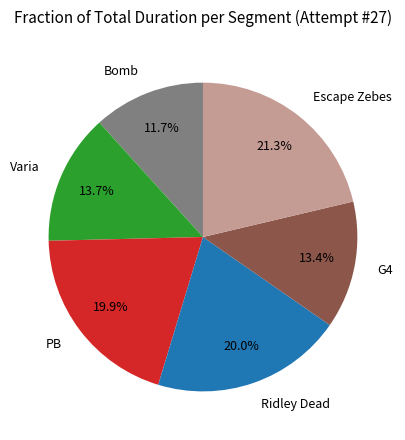

To the nearest percent, what portion does Varia represent?

14%